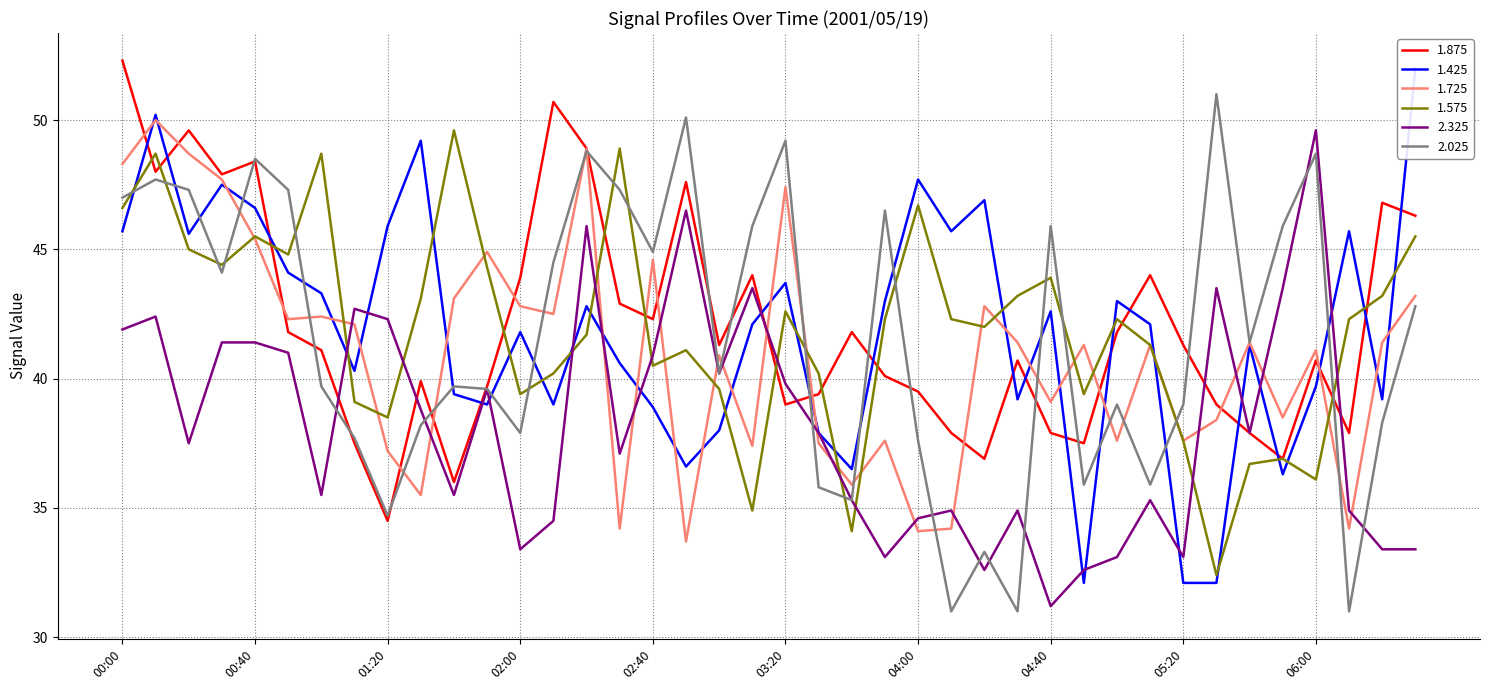

Is this an area chart (filled region under the line)?

No